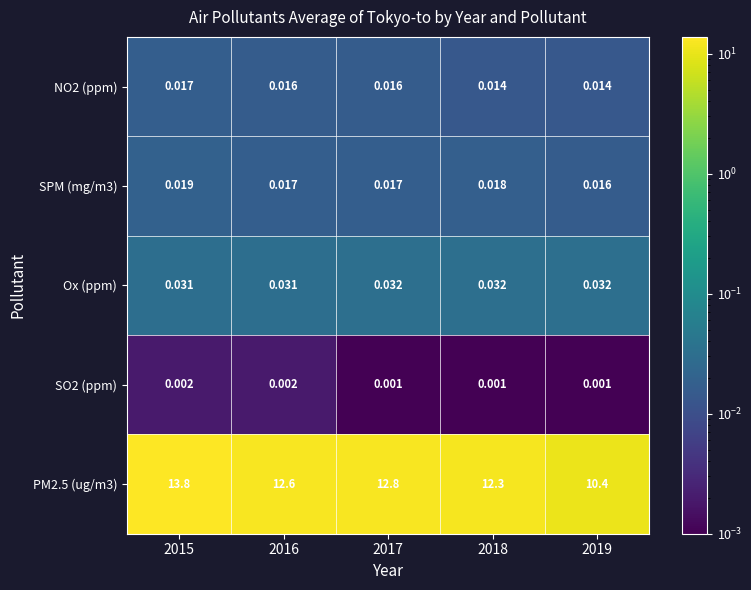

Is the value of Ox (ppm) at 2019 greater than the value of PM2.5 (ug/m3) at 2018?

No